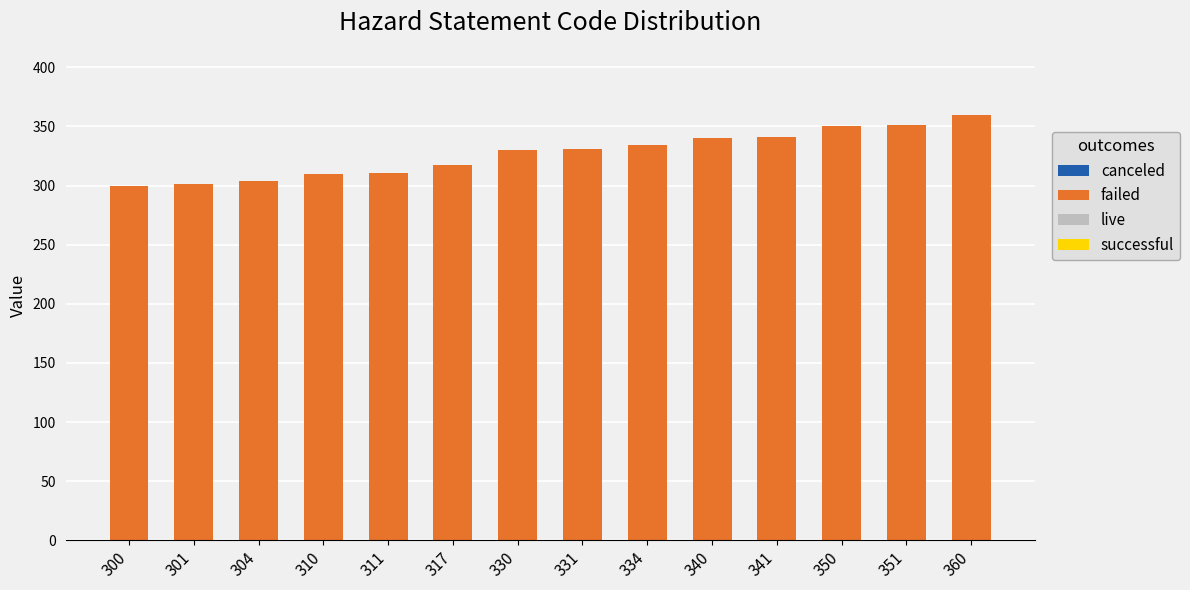

The chart shows a value of 591 at 330. True or false?

False